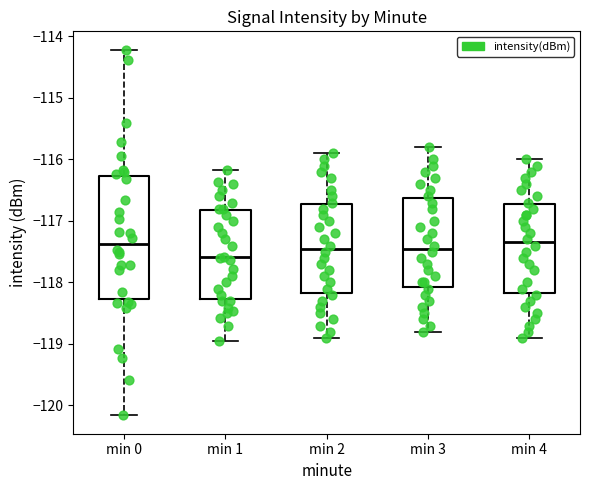

Reading left to right, transcribe this box plot: for each box, give where its median line is, the range the box spans, and where its two whiskers end, as read against the y-axis. The values are not printed on the chart, so give them approximately, as read against the axis.

min 0: median -117.4, box -118.3 to -116.3, whiskers -120.2 to -114.2
min 1: median -117.6, box -118.3 to -116.8, whiskers -119.0 to -116.2
min 2: median -117.4, box -118.2 to -116.7, whiskers -118.9 to -115.9
min 3: median -117.4, box -118.1 to -116.6, whiskers -118.8 to -115.8
min 4: median -117.3, box -118.2 to -116.7, whiskers -118.9 to -116.0